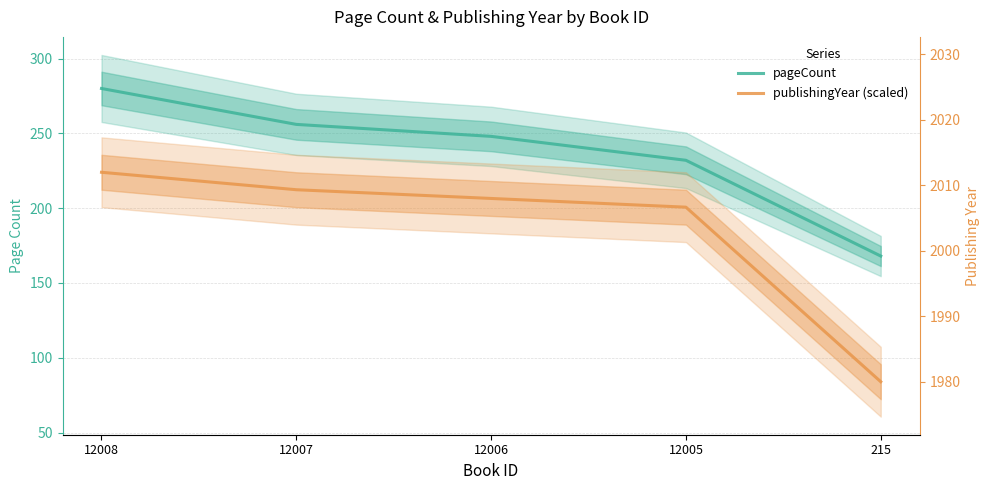

What is the value of the pageCount point at the 2nd from the left?

256.0